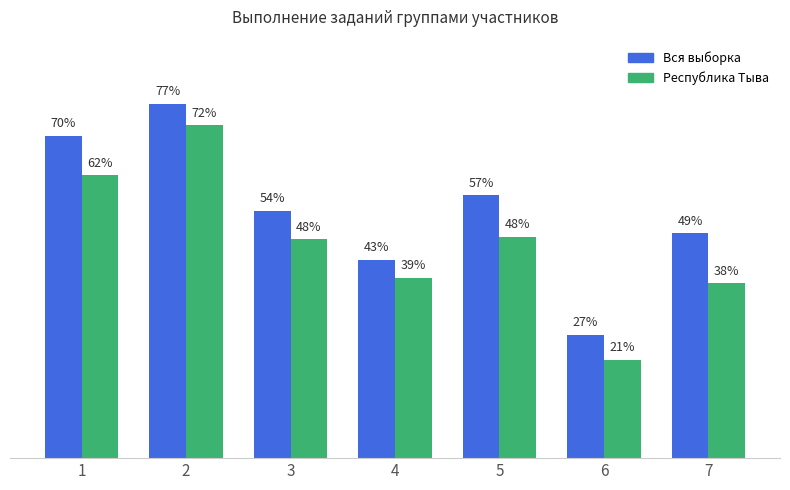

Between 1 and 4, which series saw the biggest shift?

Вся выборка